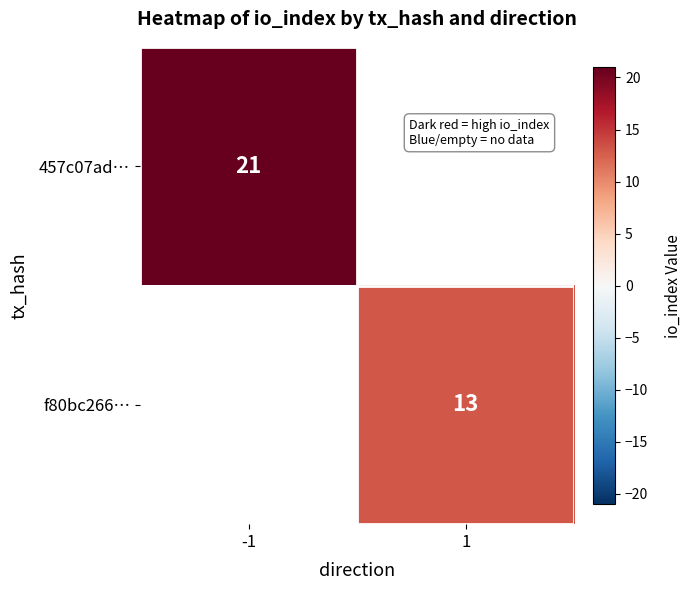

True or false: 457c07ad… has a value of 12 at -1.

False